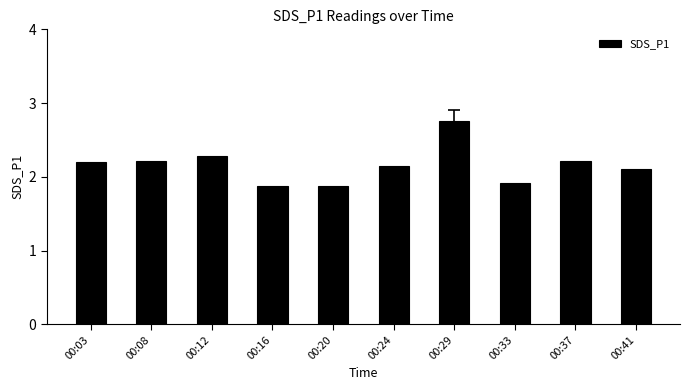

Where does the data first go above 2?

00:03